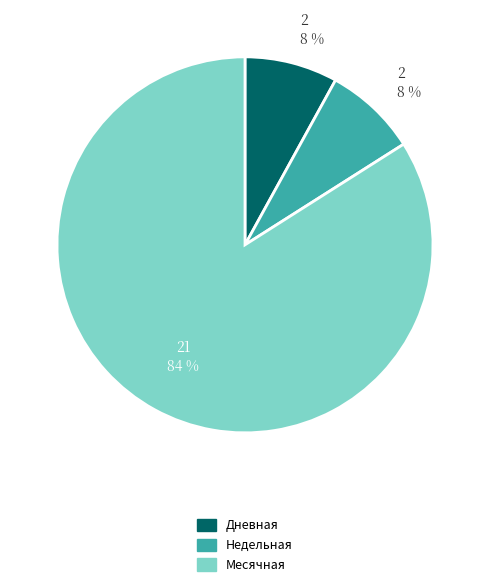

How many slices are in this pie chart?

3